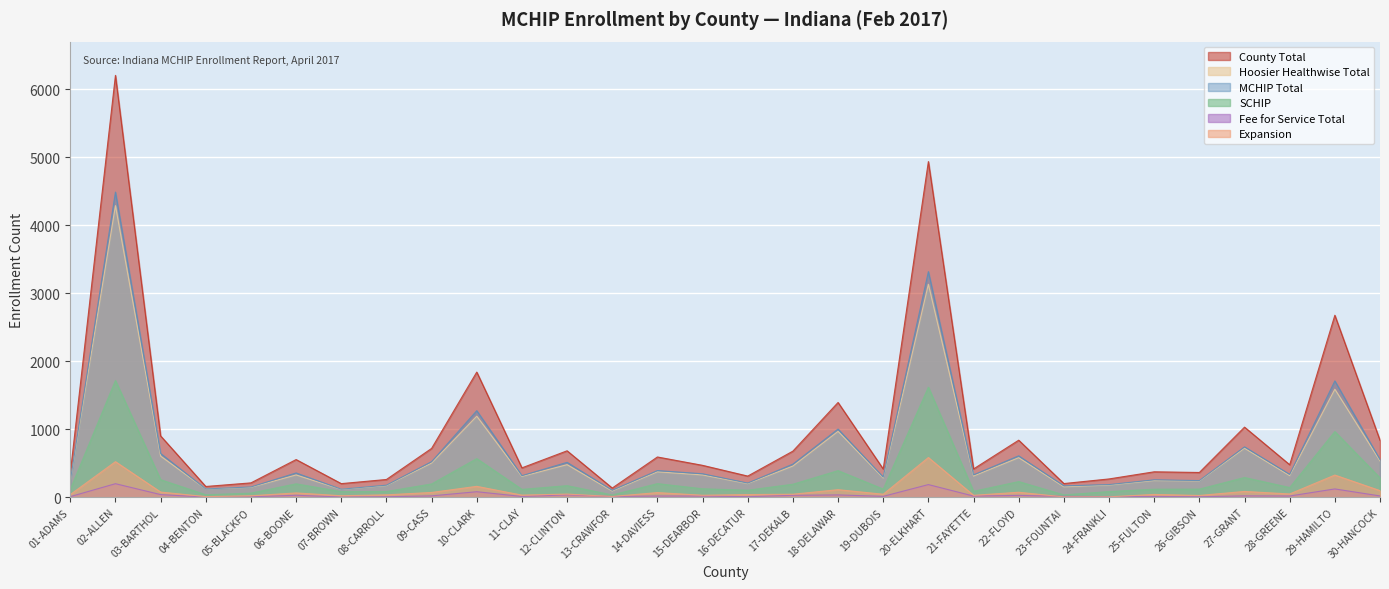

True or false: Expansion and Hoosier Healthwise Total intersect in this chart.

False